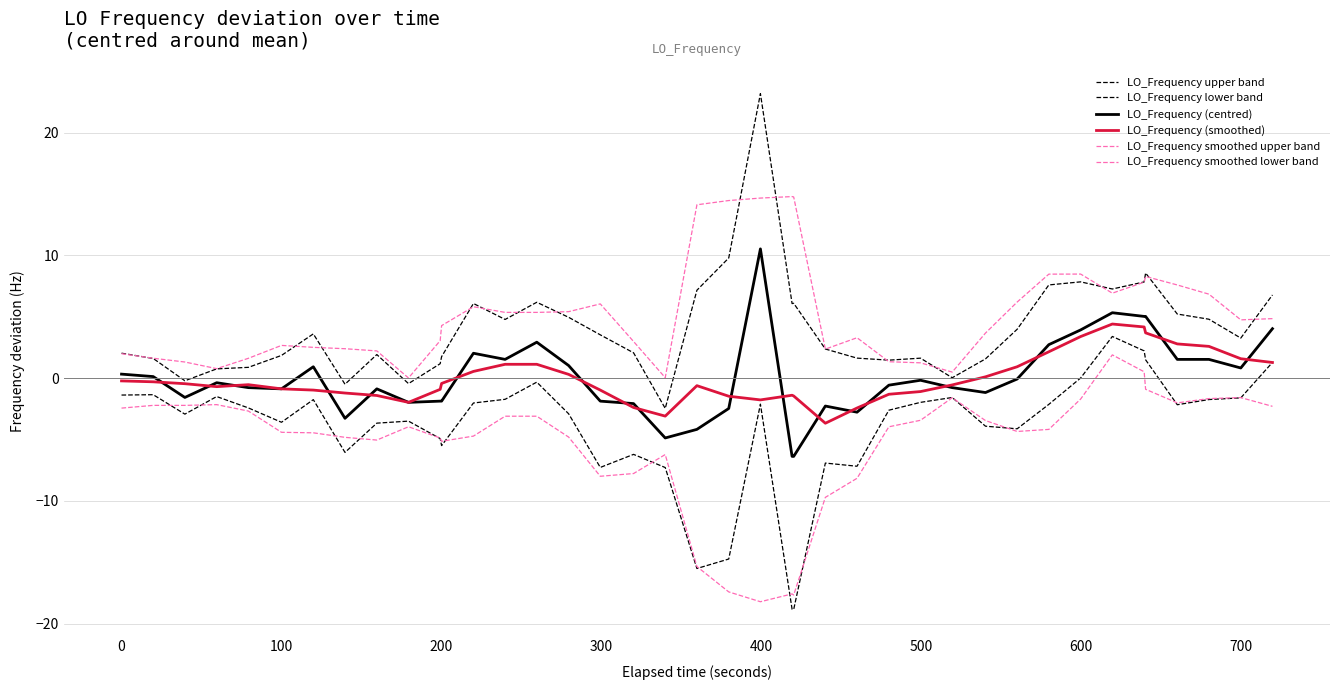

How many lines are shown in the chart?

6